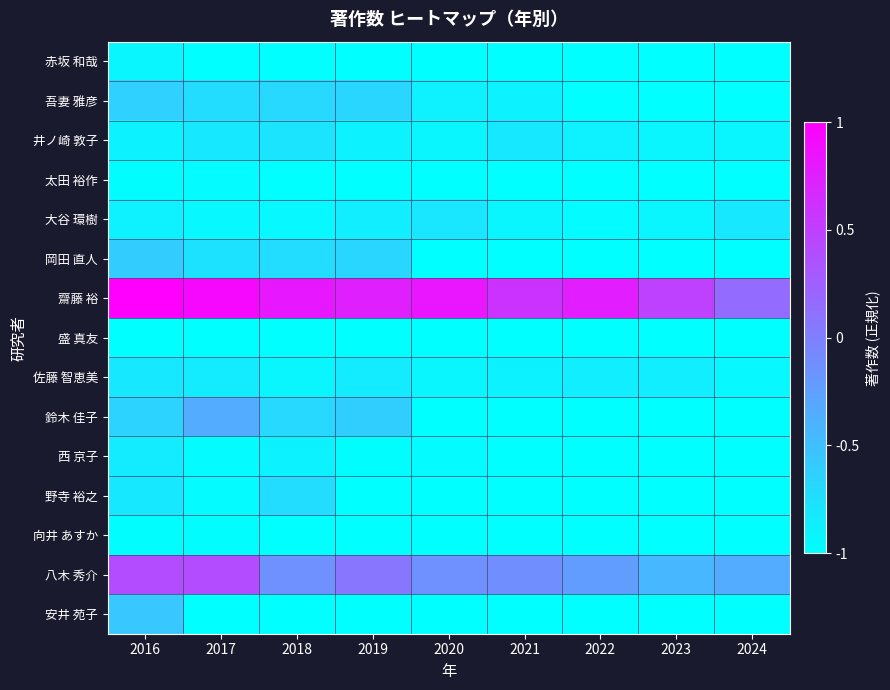

Which has a higher value, 2023 or 2016?

2016